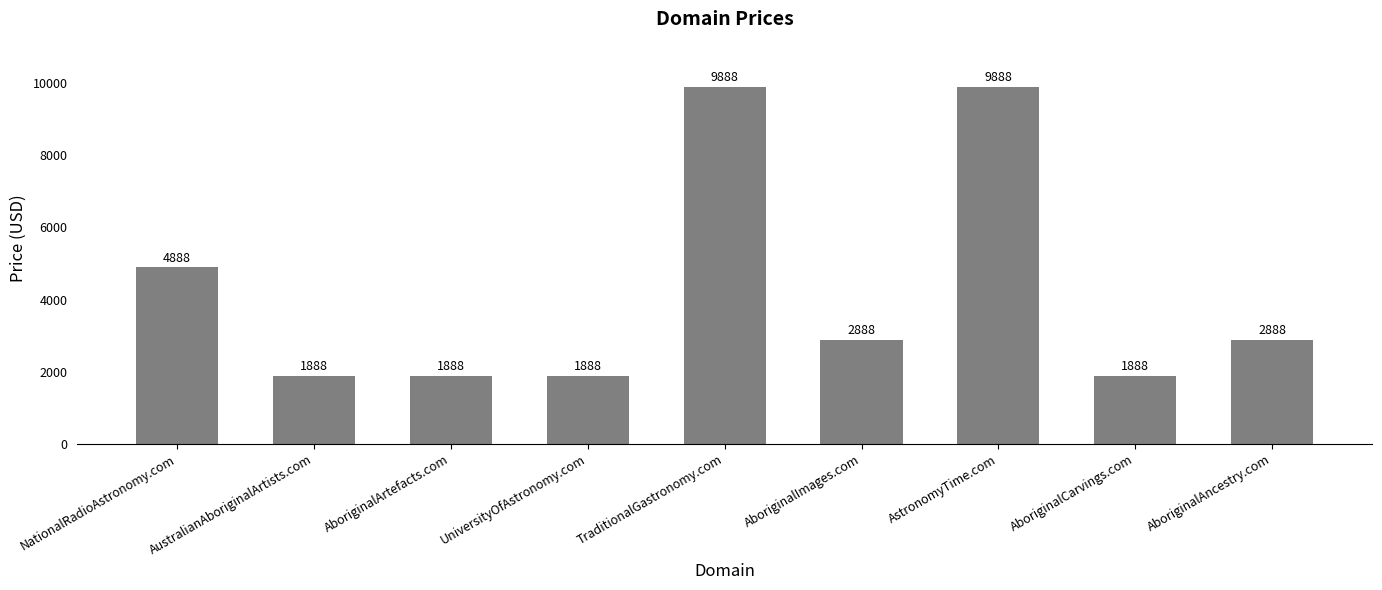

How many values are between 1888 and 4888?

7